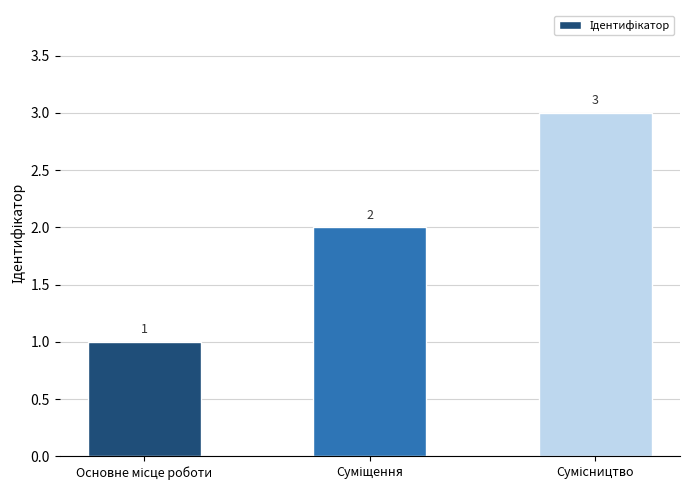

What is the sum of all values?

6